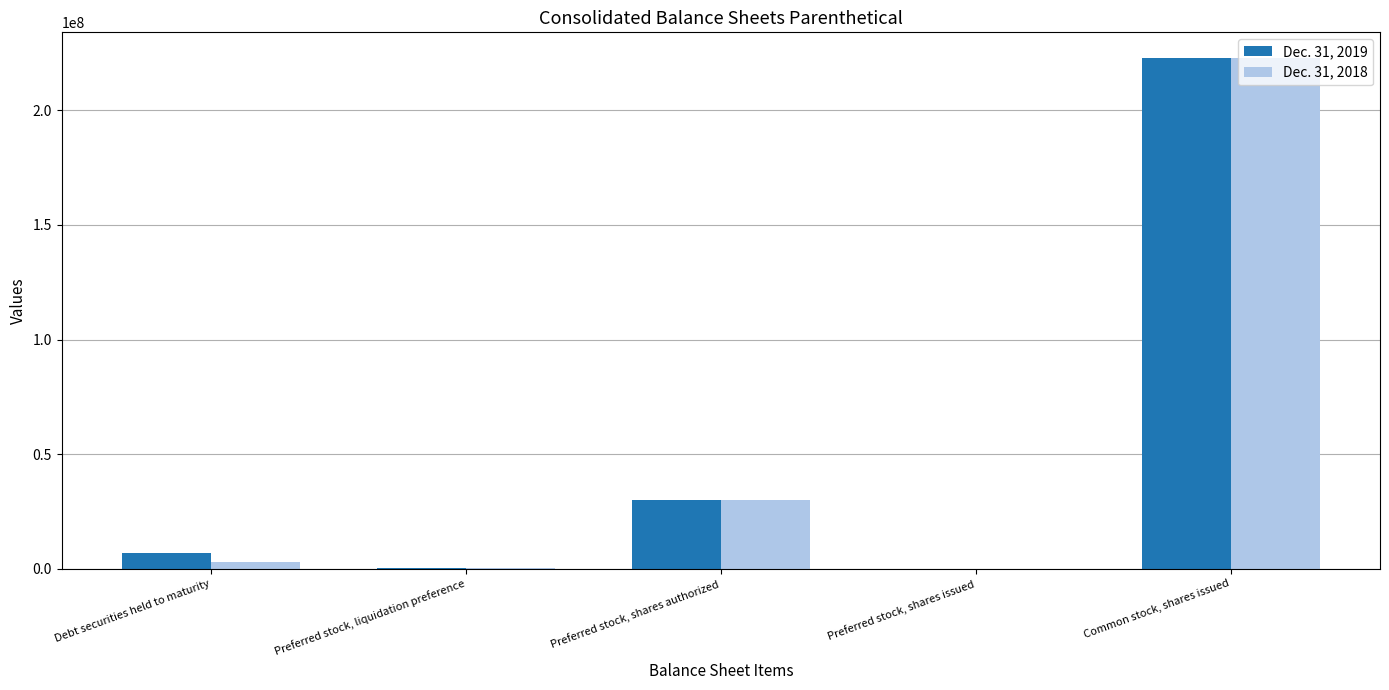

Is it true that Dec. 31, 2018 equals 30000000 at Preferred stock, shares authorized?

True